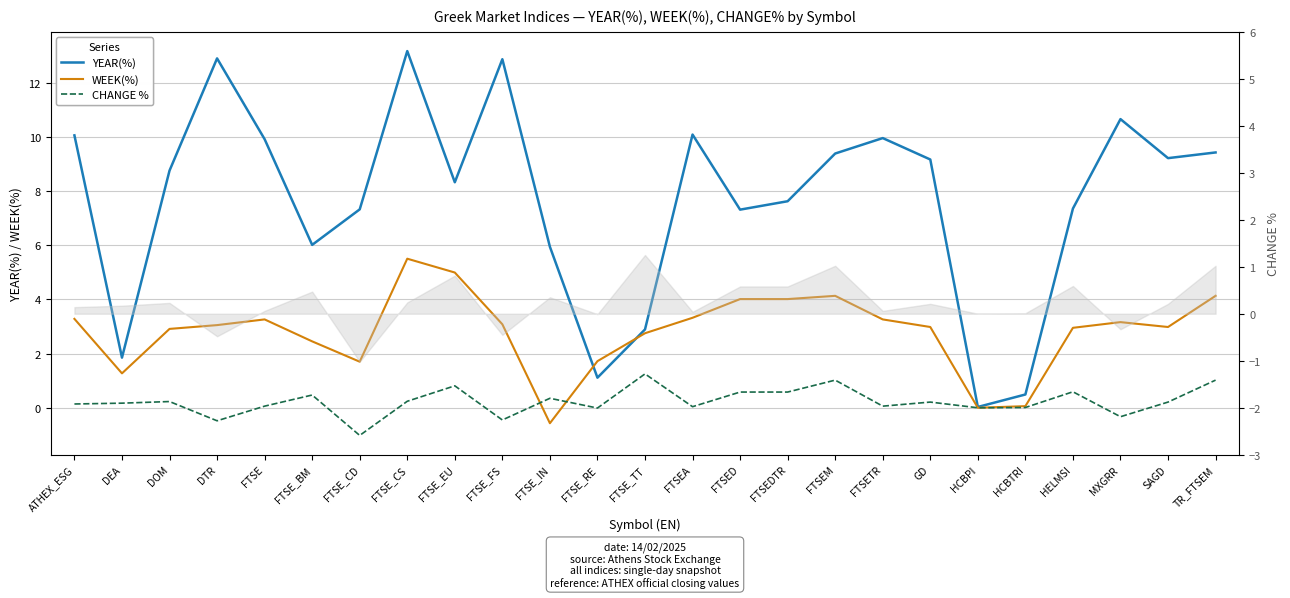

True or false: CHANGE % and YEAR(%) cross at least once.

False